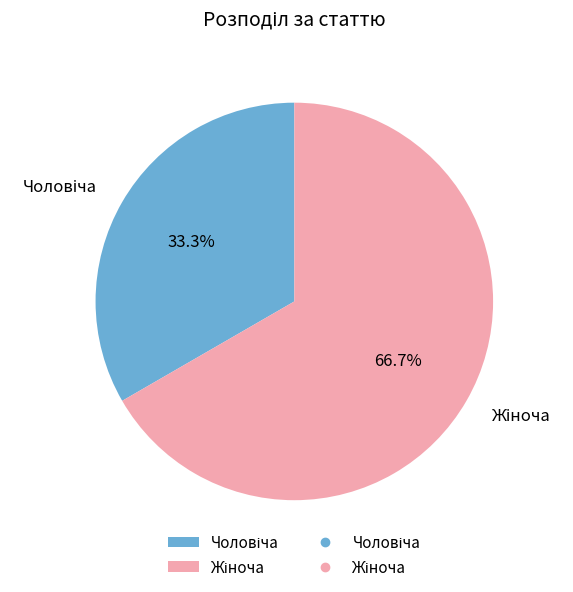

Count the number of slices in the pie.

2